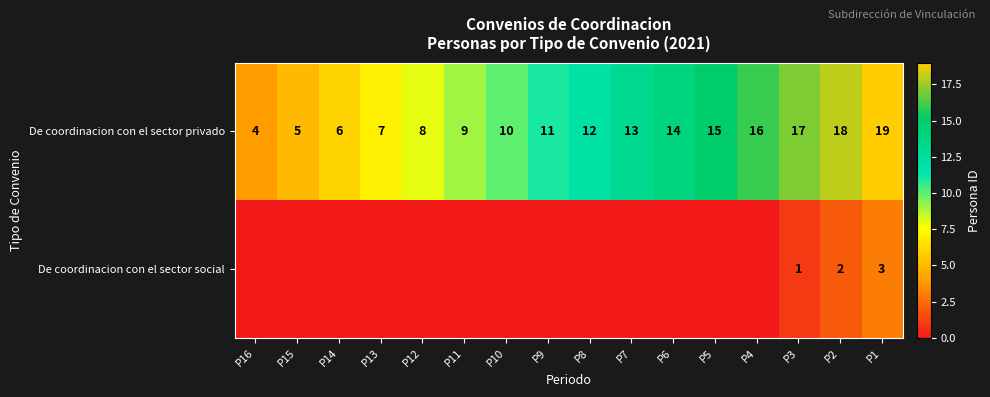

Is it true that De coordinacion con el sector privado equals 9 at P11?

True